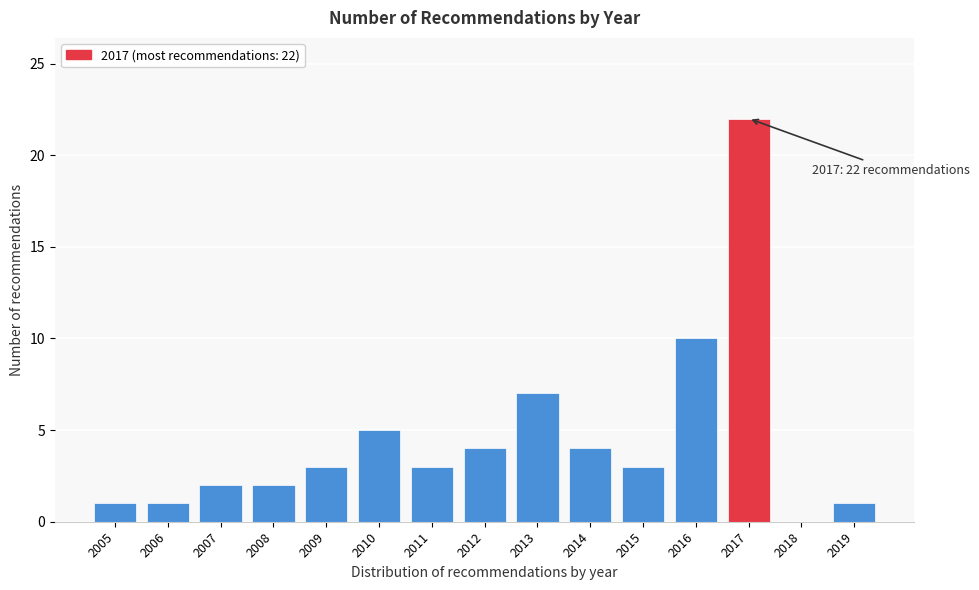

Reading left to right, extract all data points from this chart.

2005=1	2006=1	2007=2	2008=2	2009=3	2010=5	2011=3	2012=4	2013=7	2014=4	2015=3	2016=10	2017=22	2018=0	2019=1